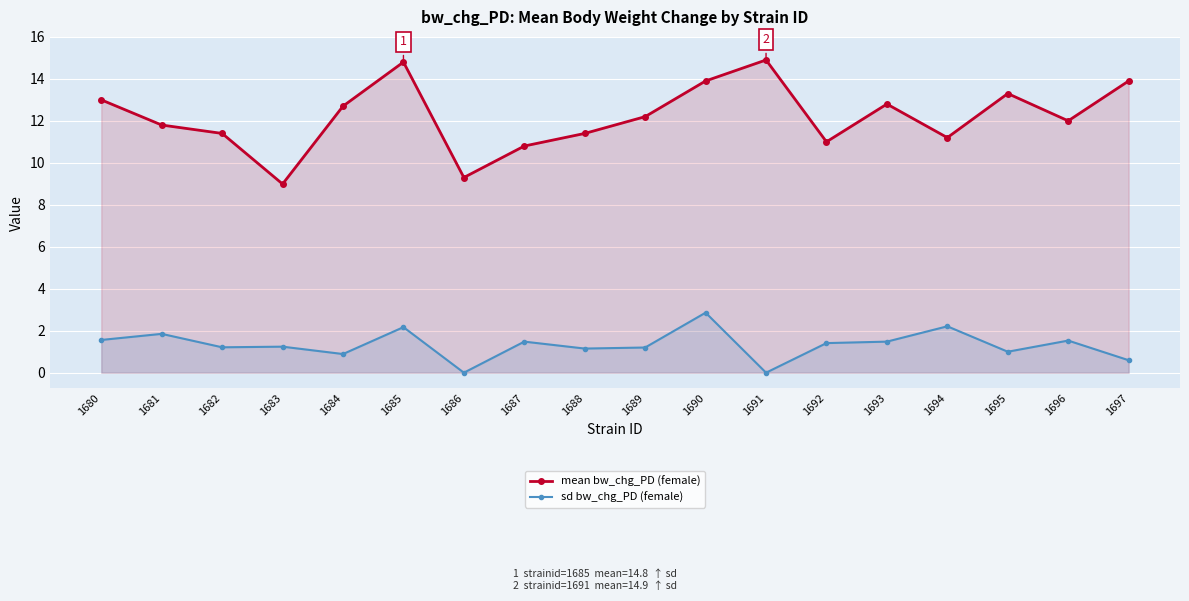

The mean bw_chg_PD (female) series shows 6.3 at 1687. True or false?

False